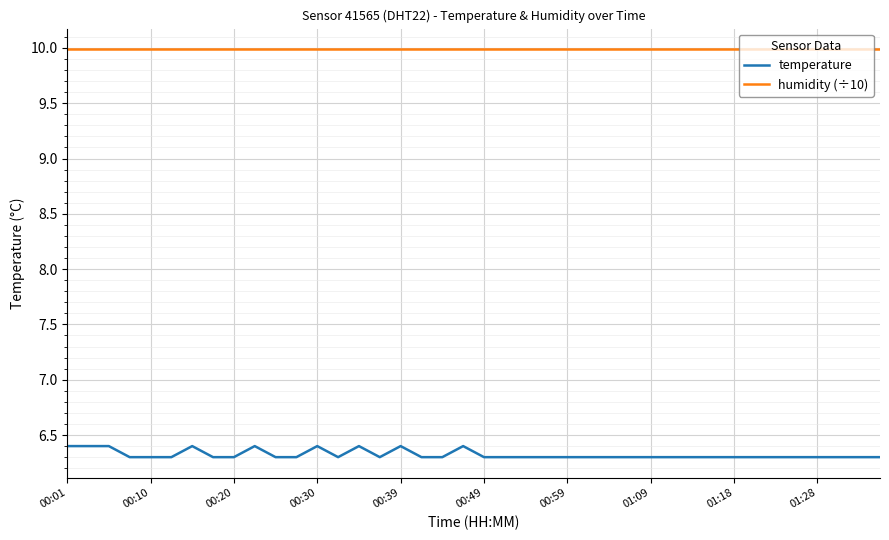

Which series has the largest total across all categories?

humidity (÷10)